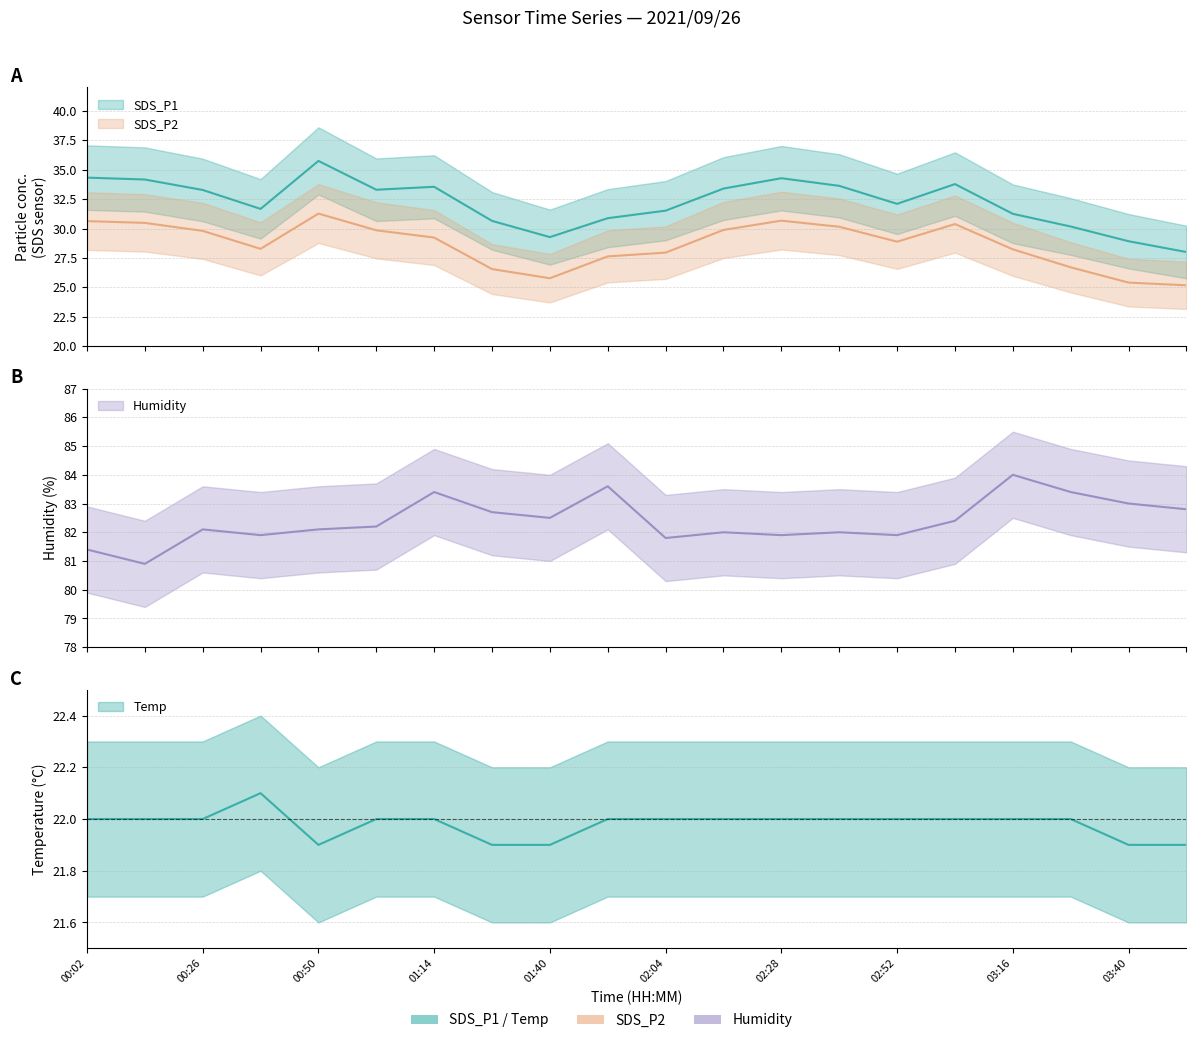

What is the label of the 19th point from the right?

00:14